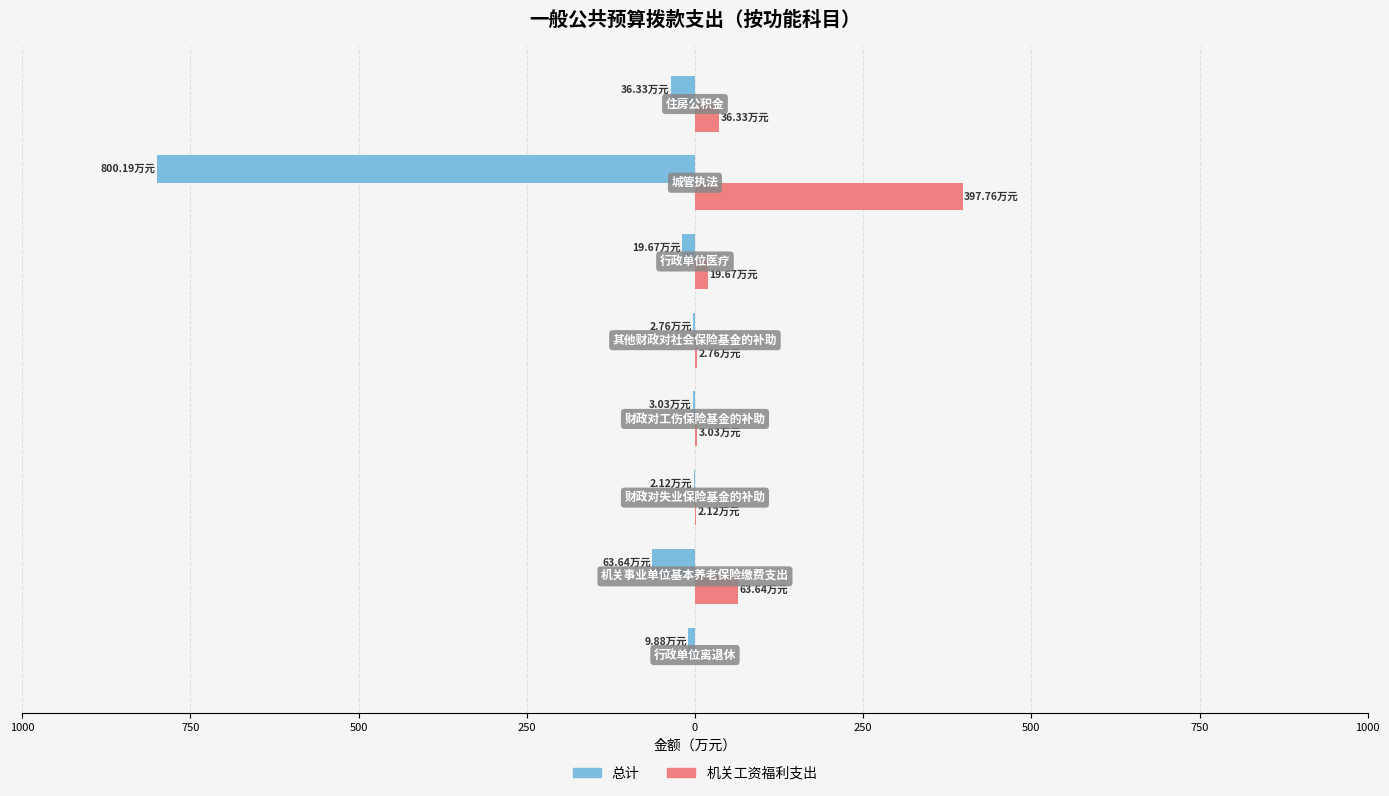

What is the difference between the maximum and minimum values in the 总计 series?

798.1